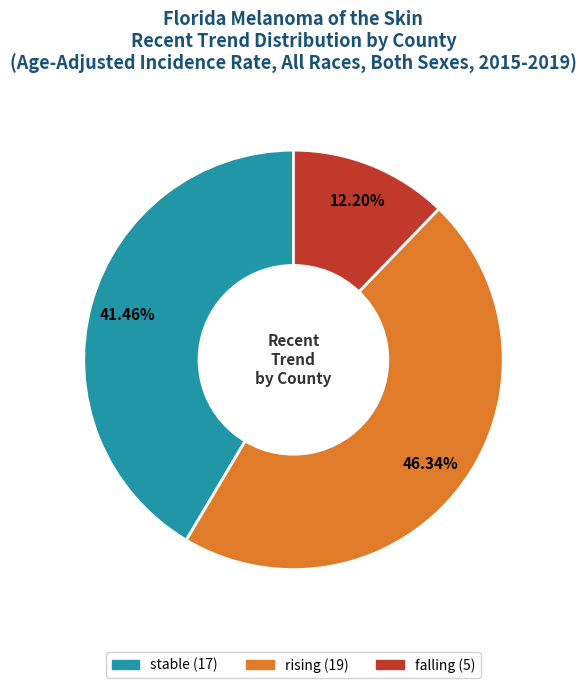

True or false: stable accounts for 41% of the total.

True